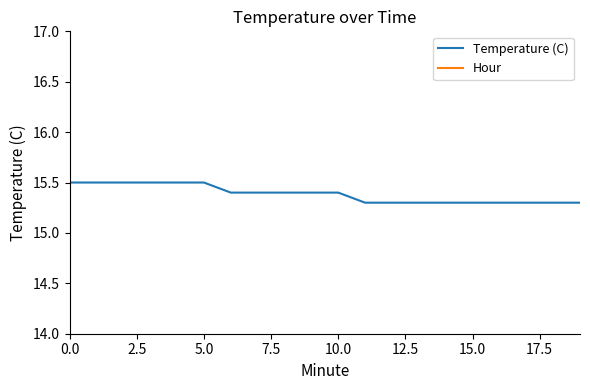

Reading left to right, list all the values displayed in this chart.

Temperature (C): 15.5	15.5	15.5	15.5	15.5	15.5	15.4	15.4	15.4	15.4	15.4	15.3	15.3	15.3	15.3	15.3	15.3	15.3	15.3	15.3
Hour: 0.0	0.0	0.0	0.0	0.0	0.0	0.0	0.0	0.0	0.0	0.0	0.0	0.0	0.0	0.0	0.0	0.0	0.0	0.0	0.0